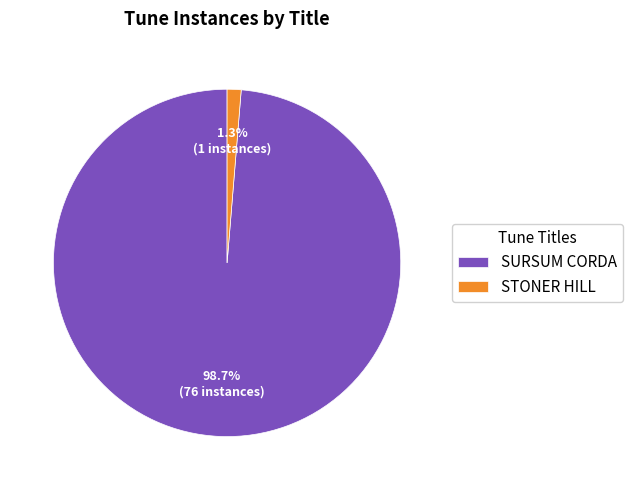

Between STONER HILL and SURSUM CORDA, which is larger?

SURSUM CORDA